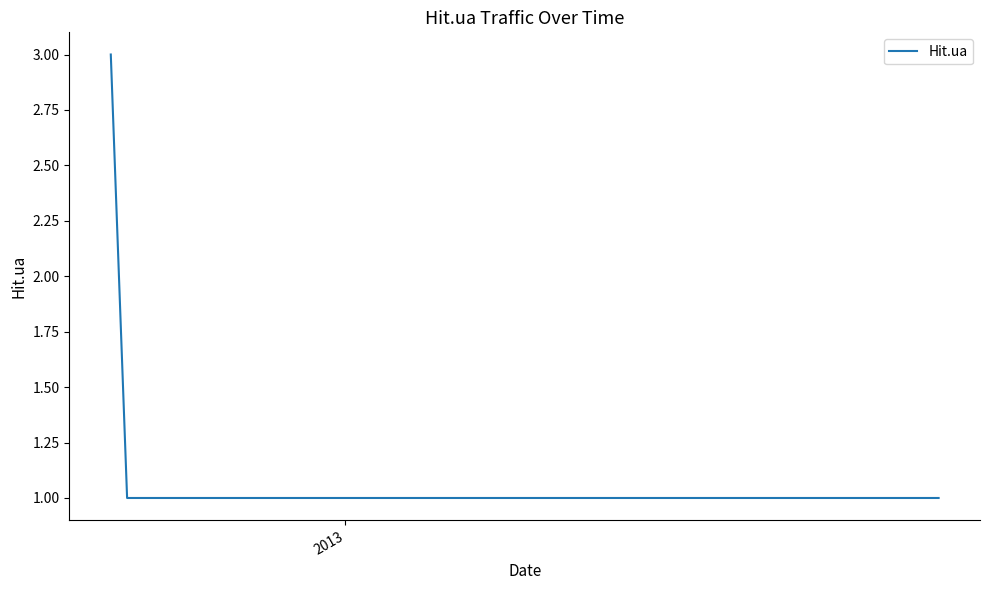

What is the difference between the maximum and second lowest values?

2